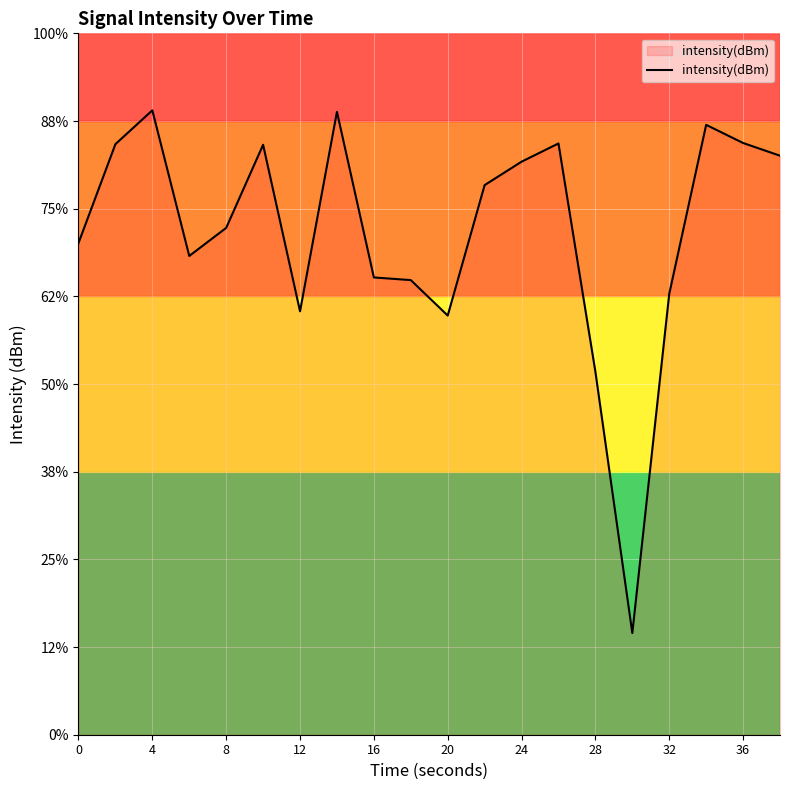

Does the chart display data point markers on the line(s)?

No